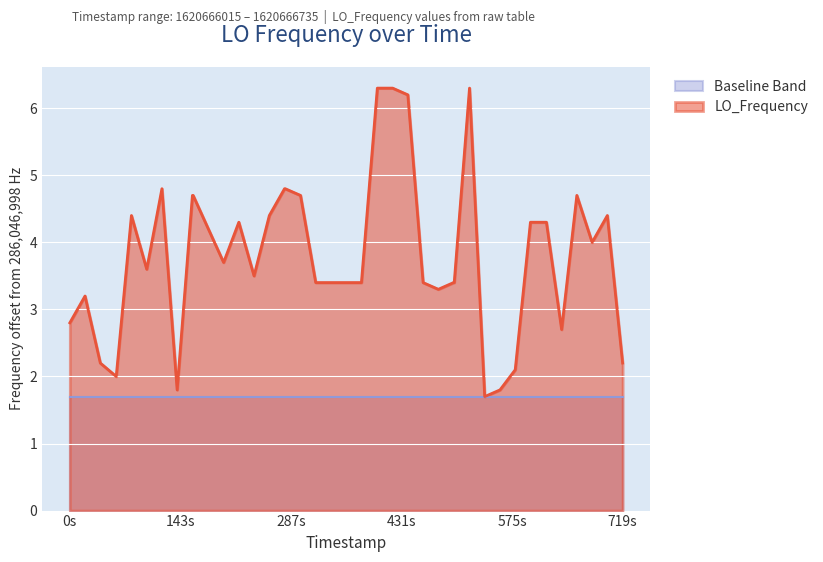

What is the difference between the second highest and minimum values?

4.6